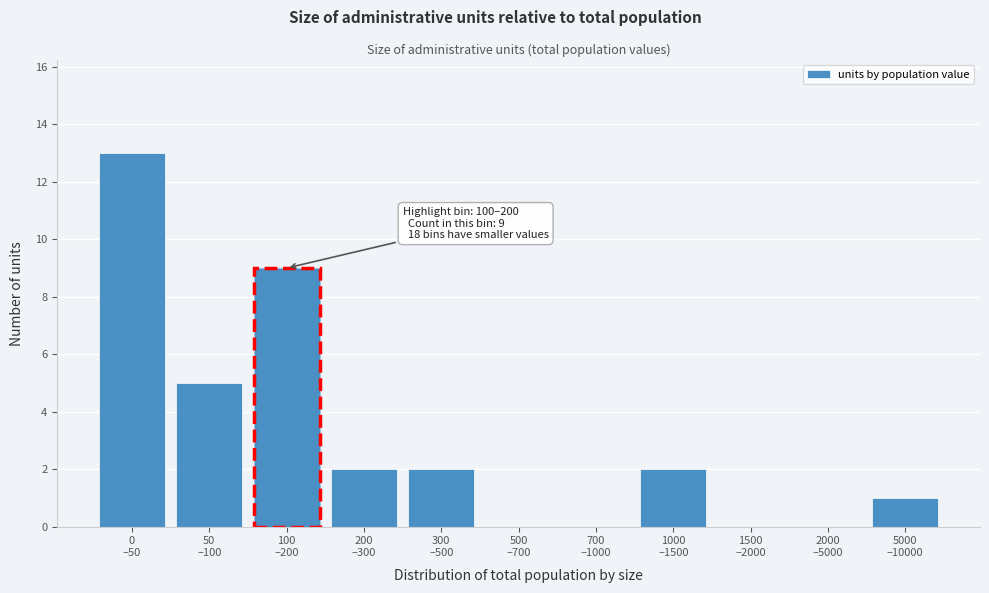

What is the sum of all values?

34